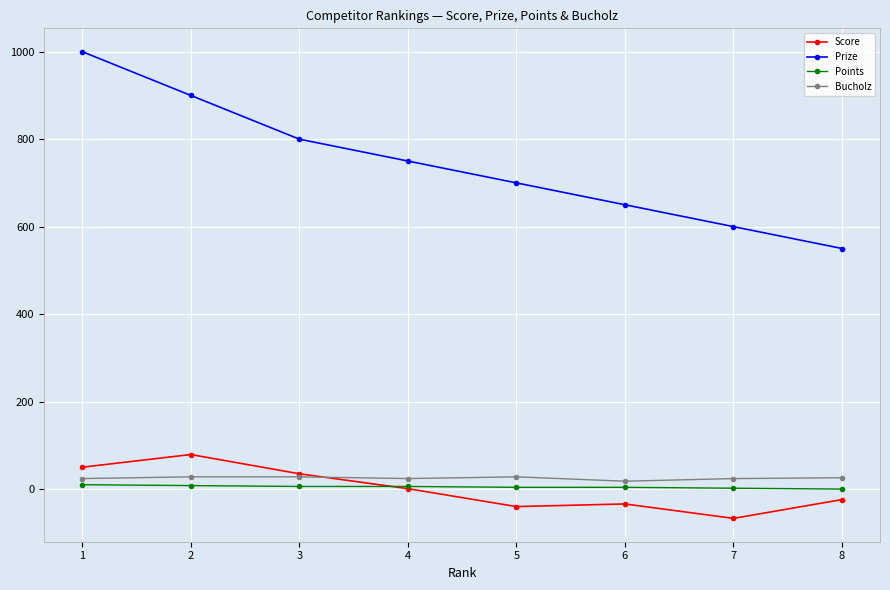

True or false: Prize and Score intersect in this chart.

False